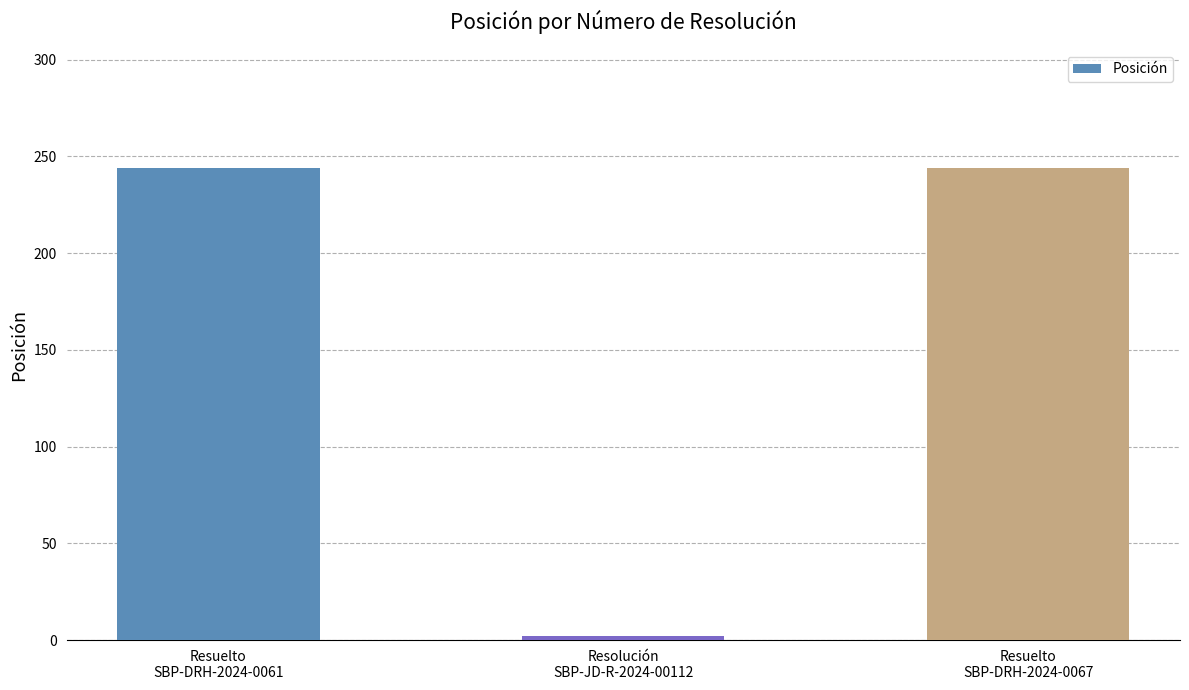

Which category has the lowest value across all series?

Resolución
SBP-JD-R-2024-00112